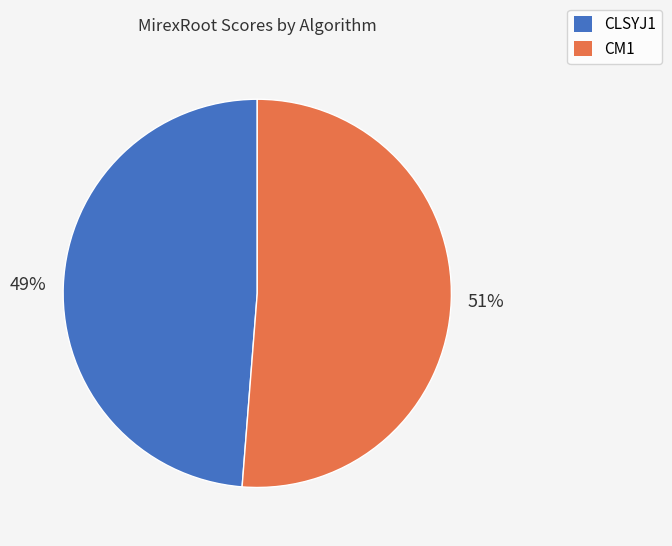

Between CLSYJ1 and CM1, which is larger?

CM1